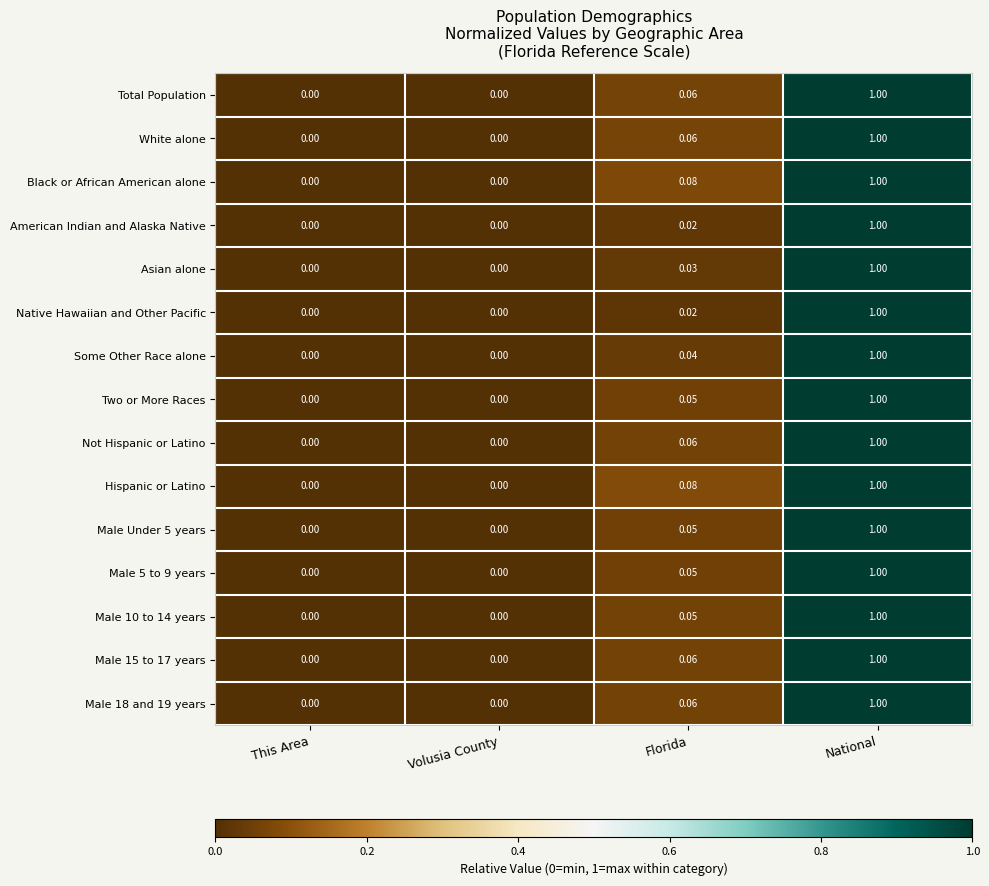

At which category is the sum across all series the highest?

National